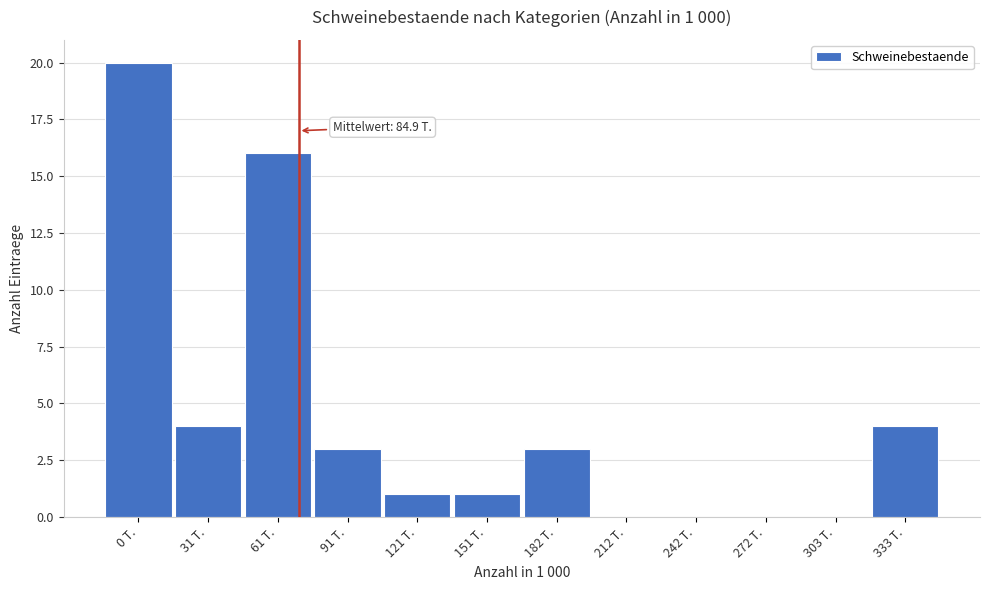

Reading right to left, list all the values displayed in this chart.

333 T.=4	303 T.=0	272 T.=0	242 T.=0	212 T.=0	182 T.=3	151 T.=1	121 T.=1	91 T.=3	61 T.=16	31 T.=4	0 T.=20